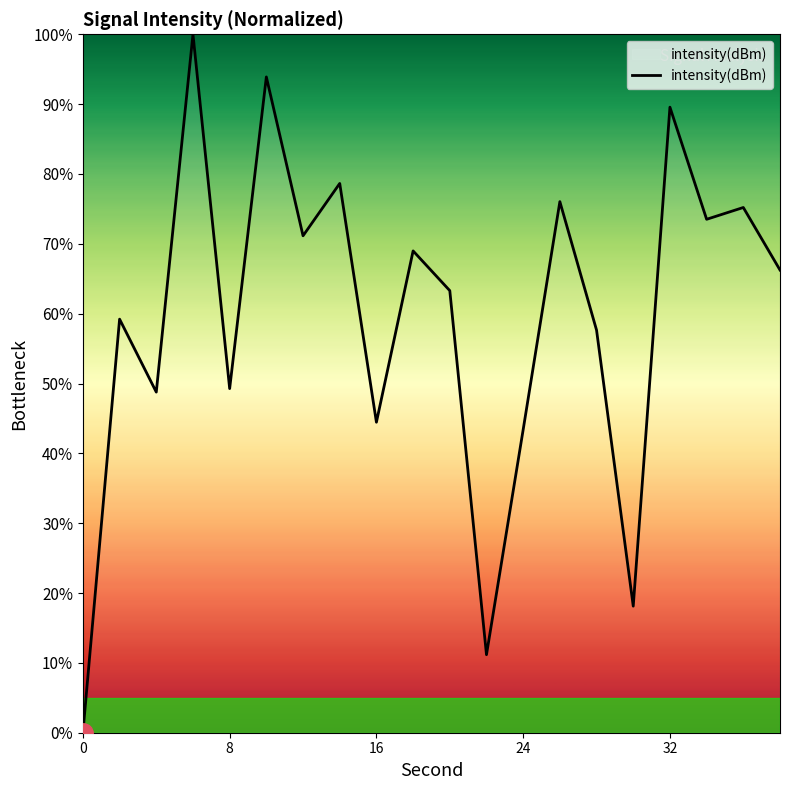

What is the difference between the maximum and minimum values?

100.0